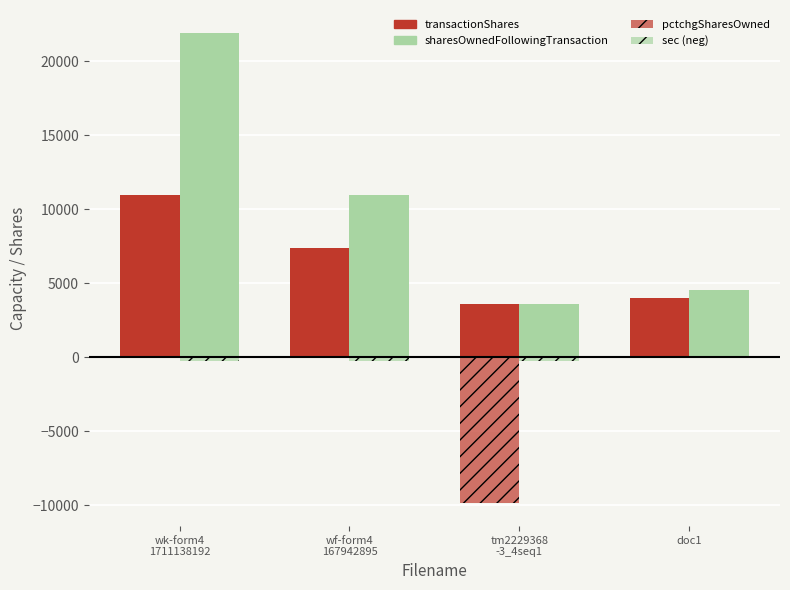

How many data points does each series have?

4